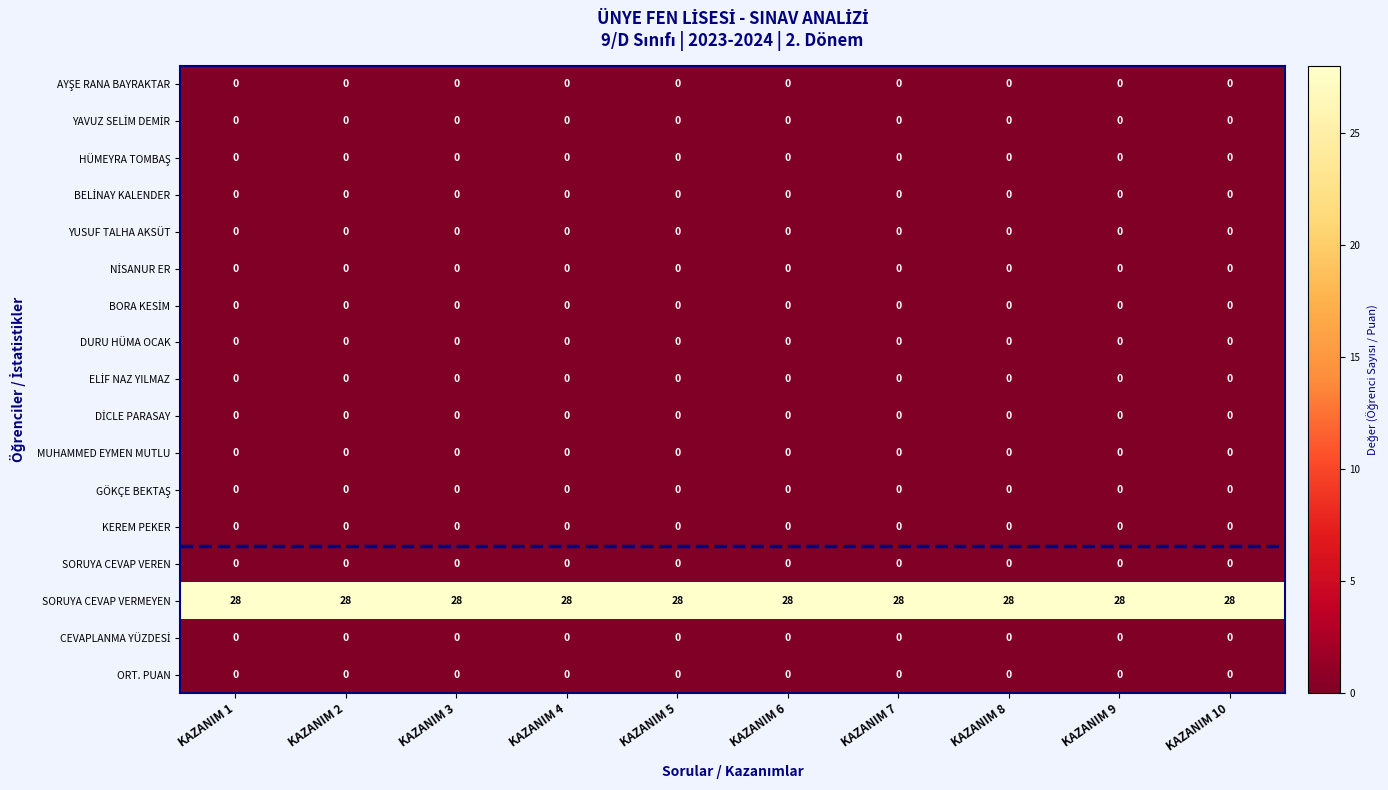

The SORUYA CEVAP VERMEYEN series shows 28 at KAZANIM 7. True or false?

True